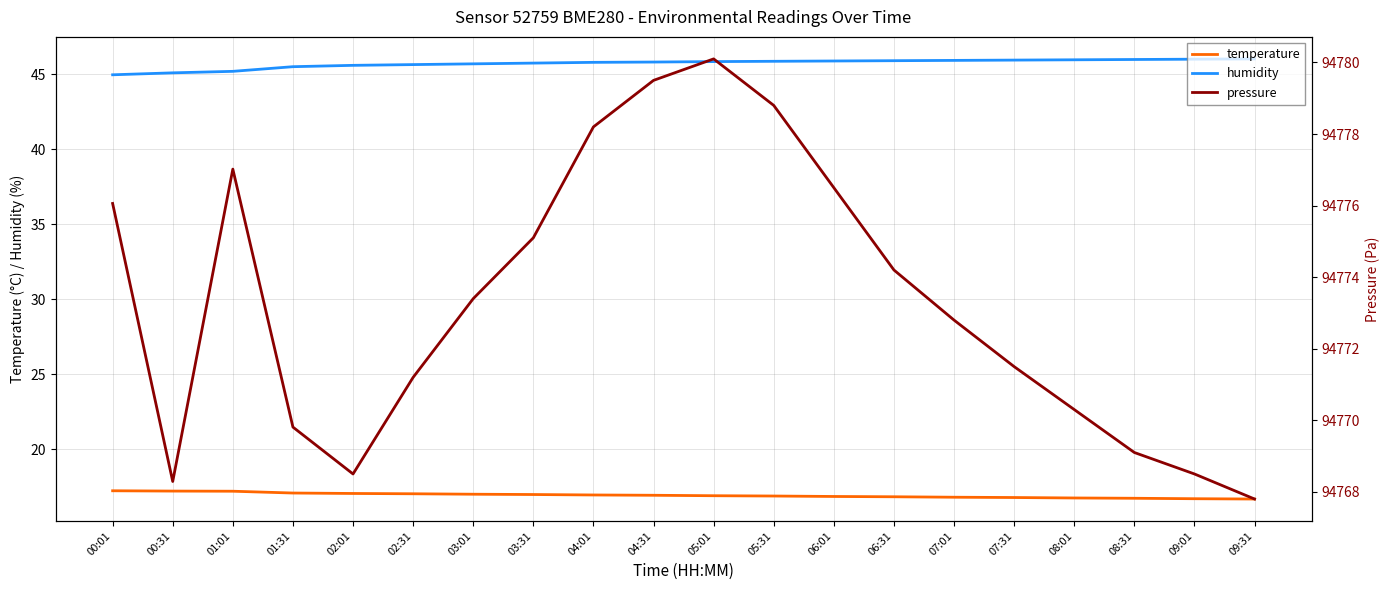

Where is pressure nearest to the value 94773?

07:01